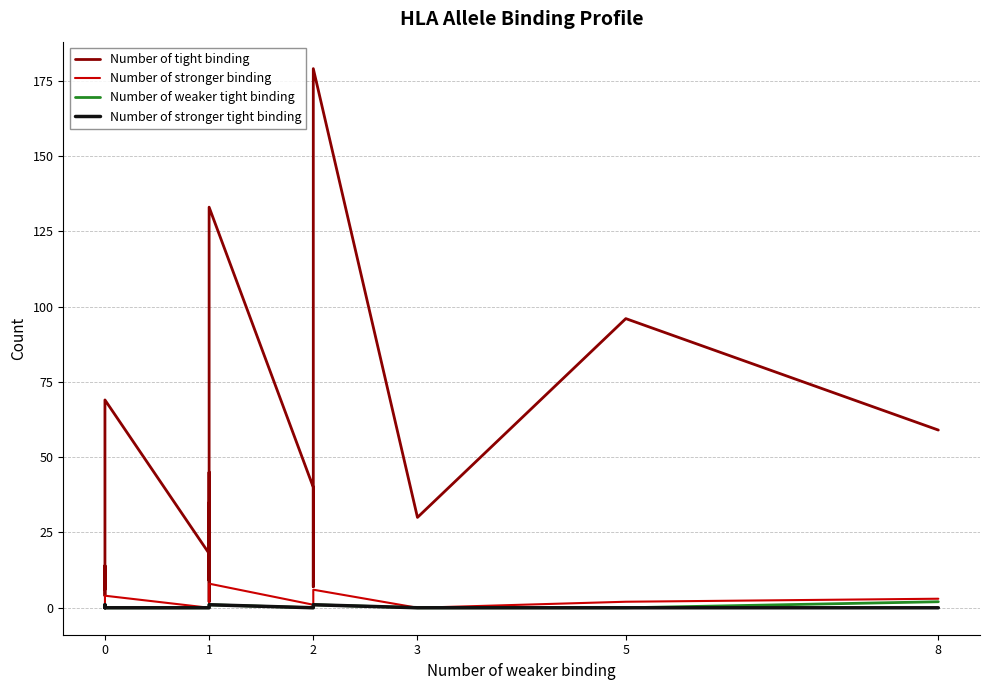

What is the sum of all Number of tight binding values?

993